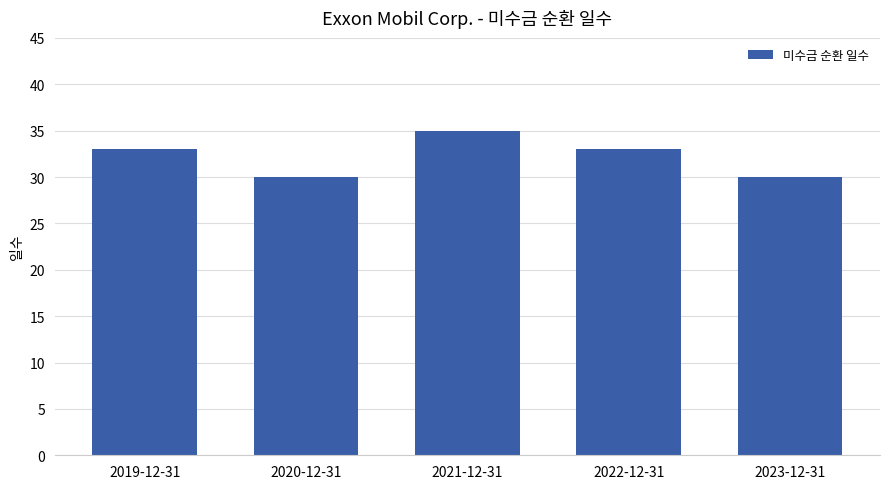

What is the average value?

32